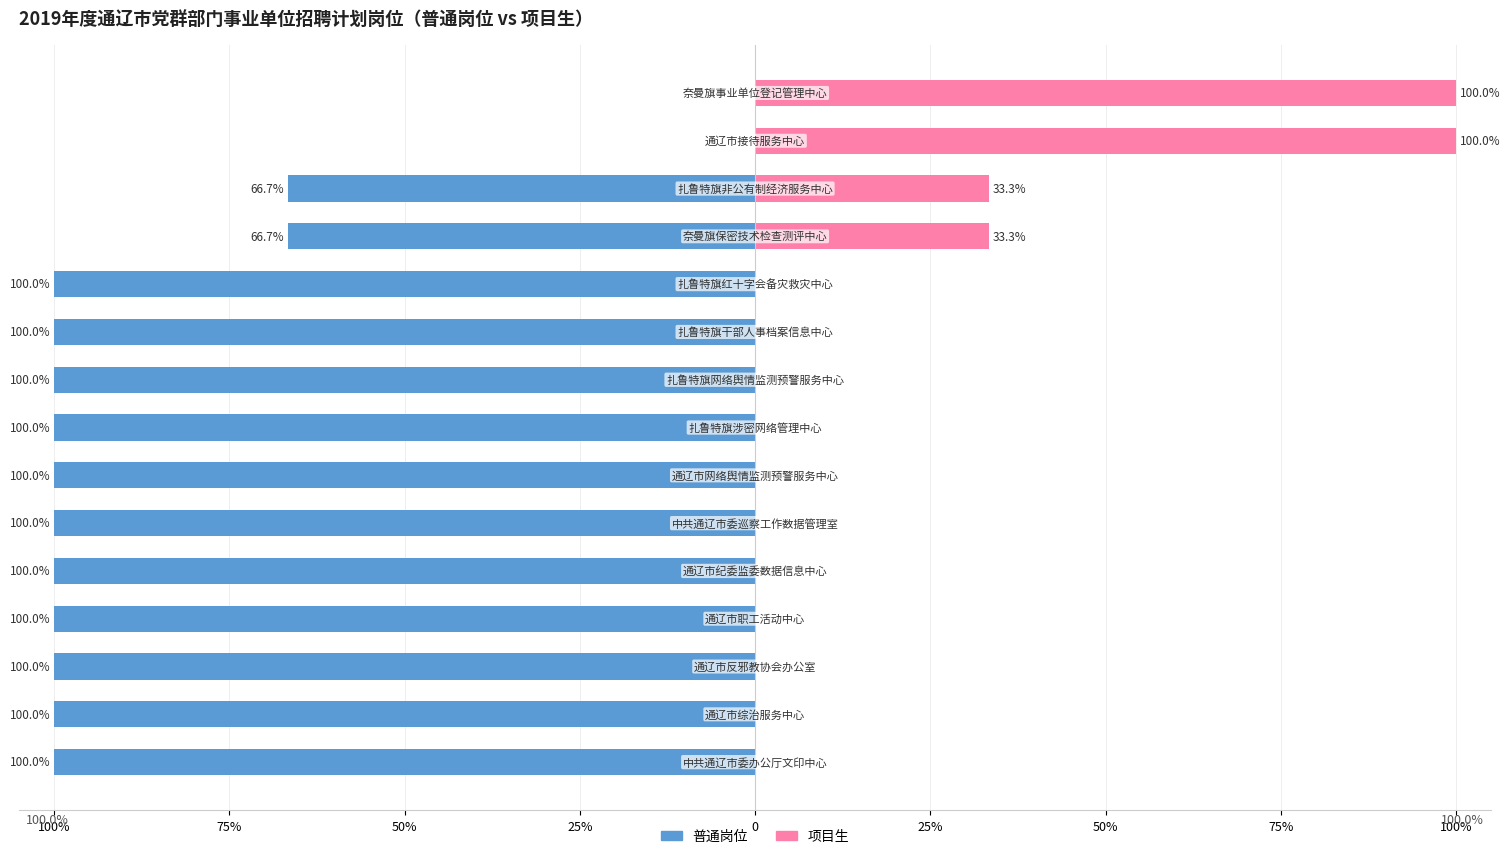

What is the difference between the highest and lowest values at 75%?

100.0